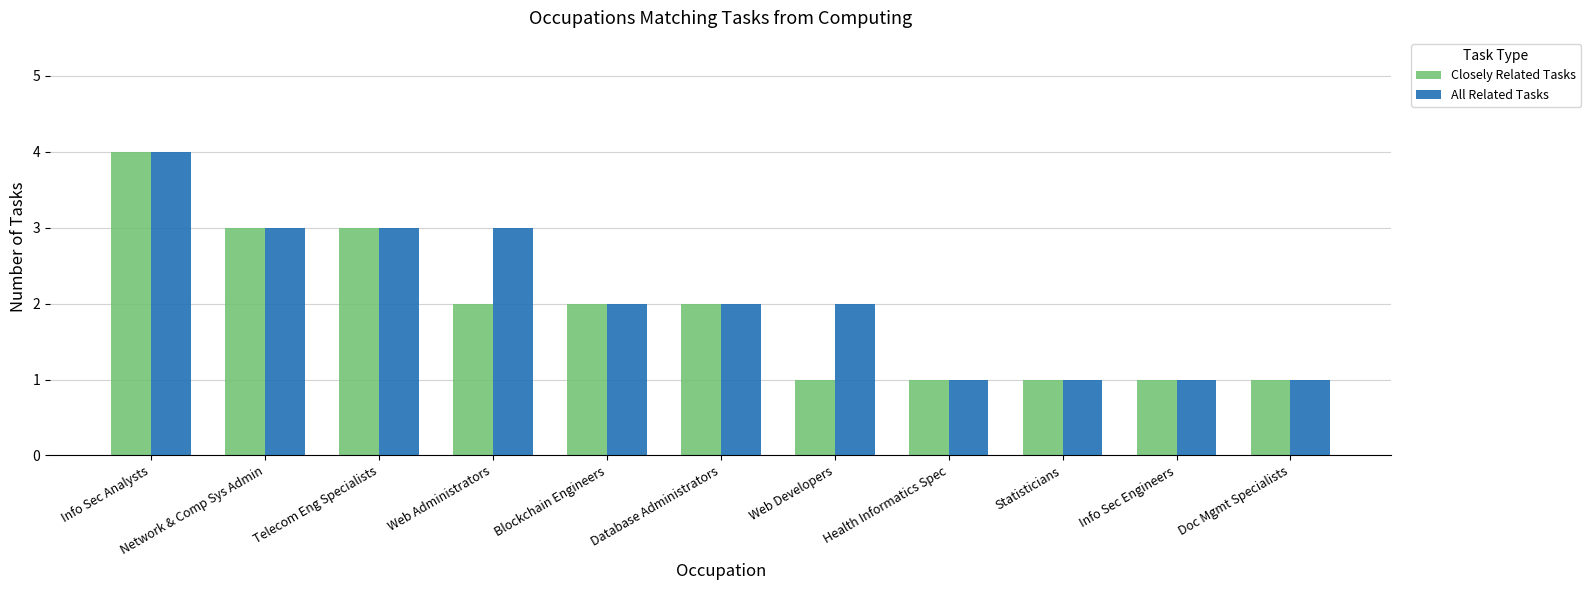

What is the maximum value shown in the chart?

4